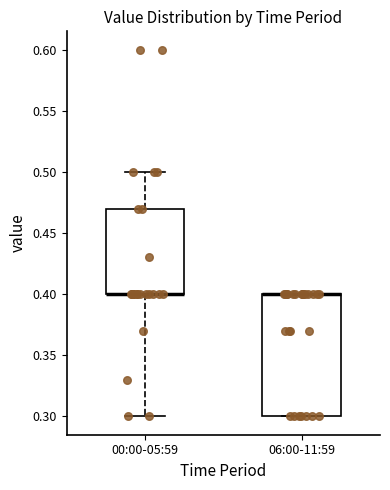

Where is the lower edge of the box for 06:00-11:59 on the y-axis? The values are not printed on the chart, so give them approximately, as read against the axis.

0.30